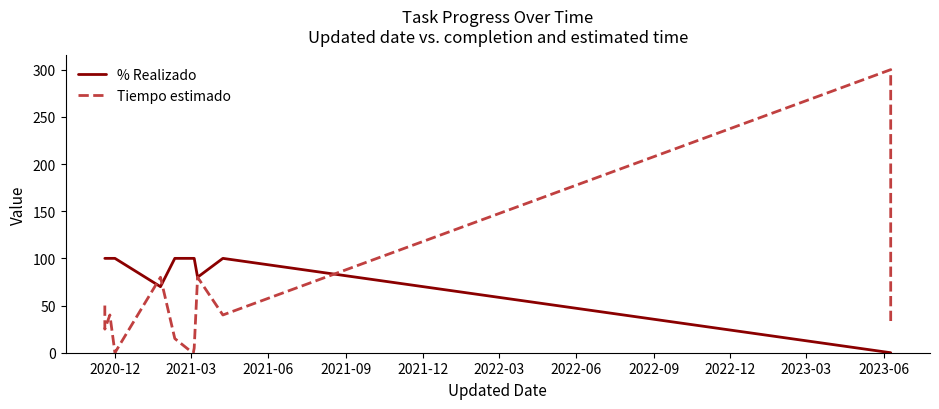

Is the value of Tiempo estimado at 11 greater than the value of % Realizado at 13?

Yes